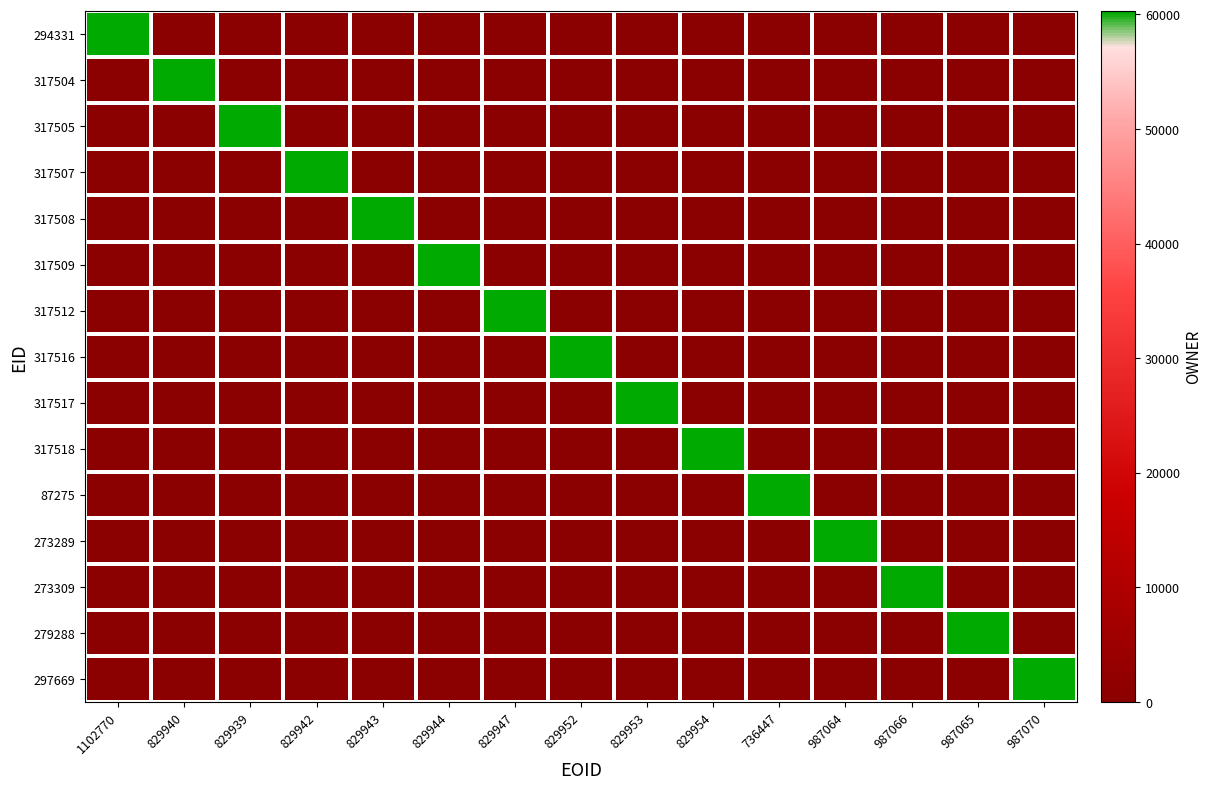

Reading left to right, extract all data points from this chart.

294331: 1102770=60267	829940=0	829939=0	829942=0	829943=0	829944=0	829947=0	829952=0	829953=0	829954=0	736447=0	987064=0	987066=0	987065=0	987070=0
317504: 1102770=0	829940=60267	829939=0	829942=0	829943=0	829944=0	829947=0	829952=0	829953=0	829954=0	736447=0	987064=0	987066=0	987065=0	987070=0
317505: 1102770=0	829940=0	829939=60267	829942=0	829943=0	829944=0	829947=0	829952=0	829953=0	829954=0	736447=0	987064=0	987066=0	987065=0	987070=0
317507: 1102770=0	829940=0	829939=0	829942=60267	829943=0	829944=0	829947=0	829952=0	829953=0	829954=0	736447=0	987064=0	987066=0	987065=0	987070=0
317508: 1102770=0	829940=0	829939=0	829942=0	829943=60267	829944=0	829947=0	829952=0	829953=0	829954=0	736447=0	987064=0	987066=0	987065=0	987070=0
317509: 1102770=0	829940=0	829939=0	829942=0	829943=0	829944=60267	829947=0	829952=0	829953=0	829954=0	736447=0	987064=0	987066=0	987065=0	987070=0
317512: 1102770=0	829940=0	829939=0	829942=0	829943=0	829944=0	829947=60267	829952=0	829953=0	829954=0	736447=0	987064=0	987066=0	987065=0	987070=0
317516: 1102770=0	829940=0	829939=0	829942=0	829943=0	829944=0	829947=0	829952=60267	829953=0	829954=0	736447=0	987064=0	987066=0	987065=0	987070=0
317517: 1102770=0	829940=0	829939=0	829942=0	829943=0	829944=0	829947=0	829952=0	829953=60267	829954=0	736447=0	987064=0	987066=0	987065=0	987070=0
317518: 1102770=0	829940=0	829939=0	829942=0	829943=0	829944=0	829947=0	829952=0	829953=0	829954=60267	736447=0	987064=0	987066=0	987065=0	987070=0
87275: 1102770=0	829940=0	829939=0	829942=0	829943=0	829944=0	829947=0	829952=0	829953=0	829954=0	736447=60078	987064=0	987066=0	987065=0	987070=0
273289: 1102770=0	829940=0	829939=0	829942=0	829943=0	829944=0	829947=0	829952=0	829953=0	829954=0	736447=0	987064=60078	987066=0	987065=0	987070=0
273309: 1102770=0	829940=0	829939=0	829942=0	829943=0	829944=0	829947=0	829952=0	829953=0	829954=0	736447=0	987064=0	987066=60078	987065=0	987070=0
279288: 1102770=0	829940=0	829939=0	829942=0	829943=0	829944=0	829947=0	829952=0	829953=0	829954=0	736447=0	987064=0	987066=0	987065=60078	987070=0
297669: 1102770=0	829940=0	829939=0	829942=0	829943=0	829944=0	829947=0	829952=0	829953=0	829954=0	736447=0	987064=0	987066=0	987065=0	987070=60078